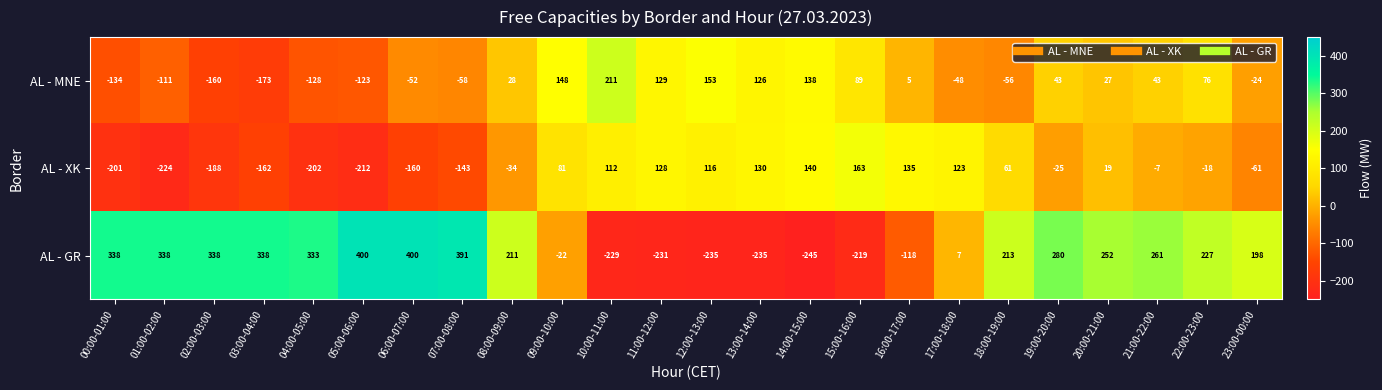

At 14:00-15:00, list the series in order from smallest to largest.

AL - GR, AL - MNE, AL - XK